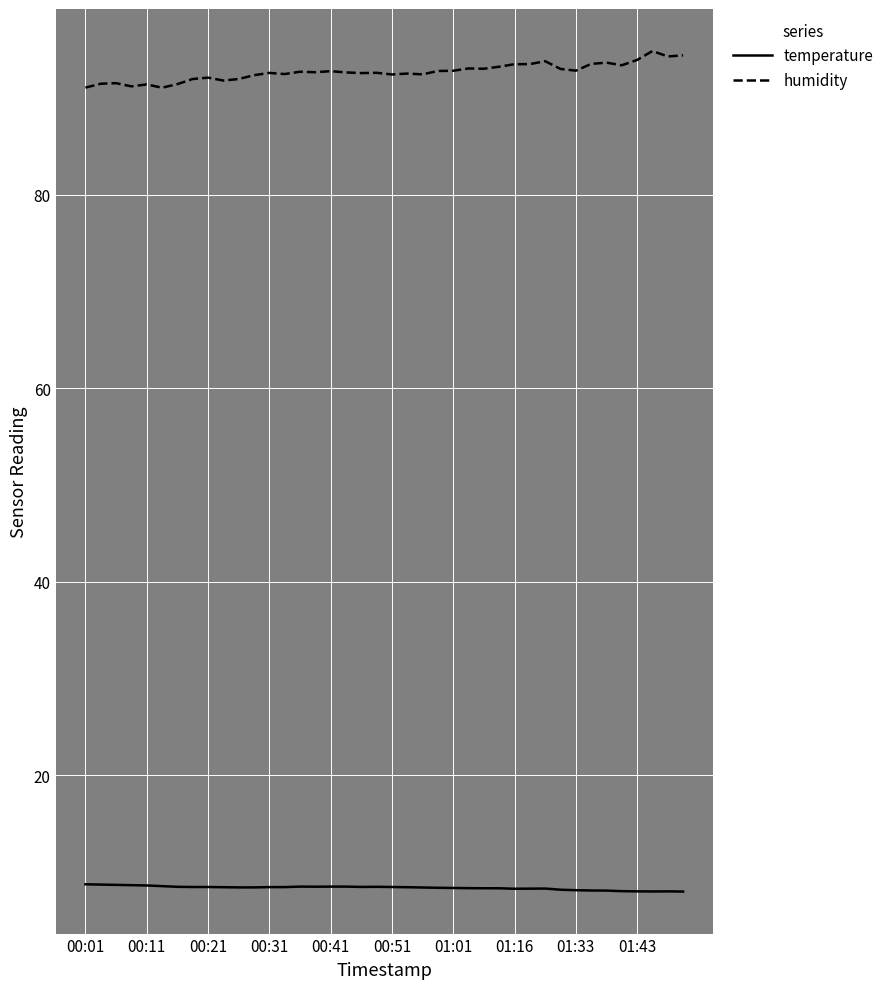

True or false: temperature and humidity cross at least once.

False